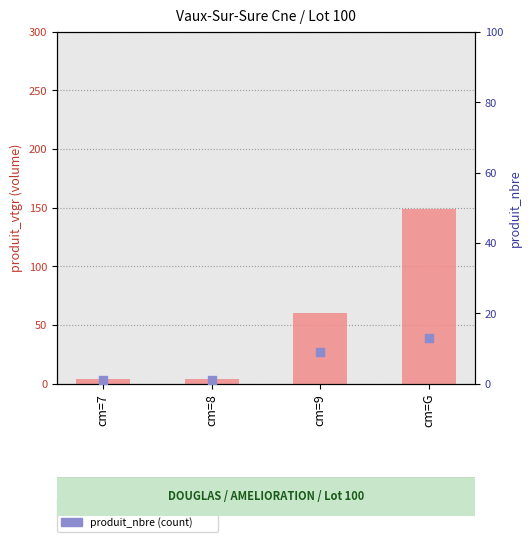

What are all the series names shown in the legend?

produit_vtgr, produit_nbre